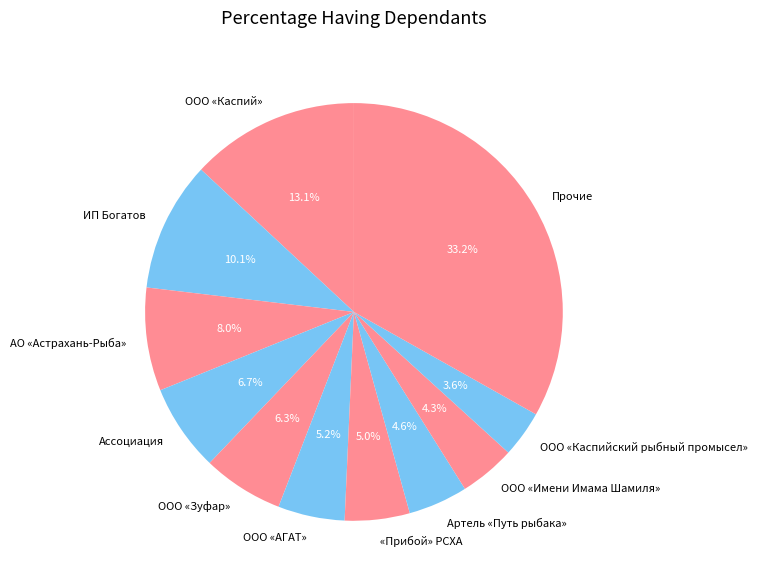

To the nearest percent, what percentage of the pie is «Прибой» РСХА?

5%